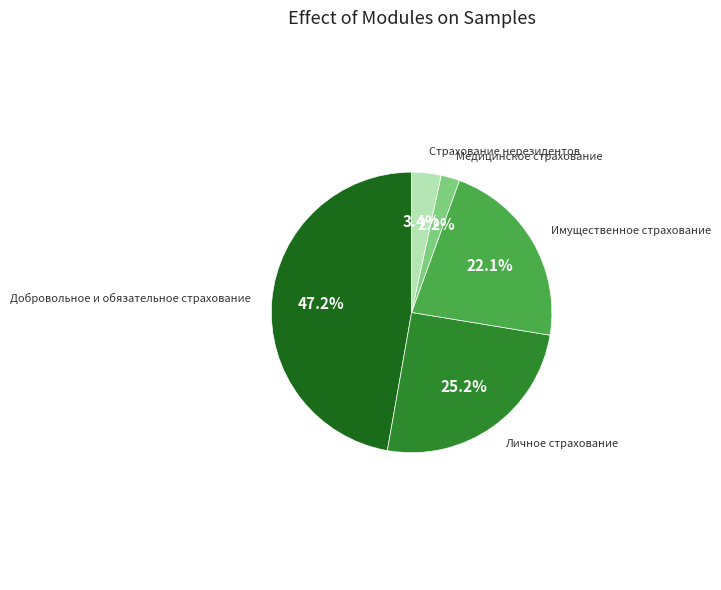

Is there any slice that represents more than half of the pie?

No